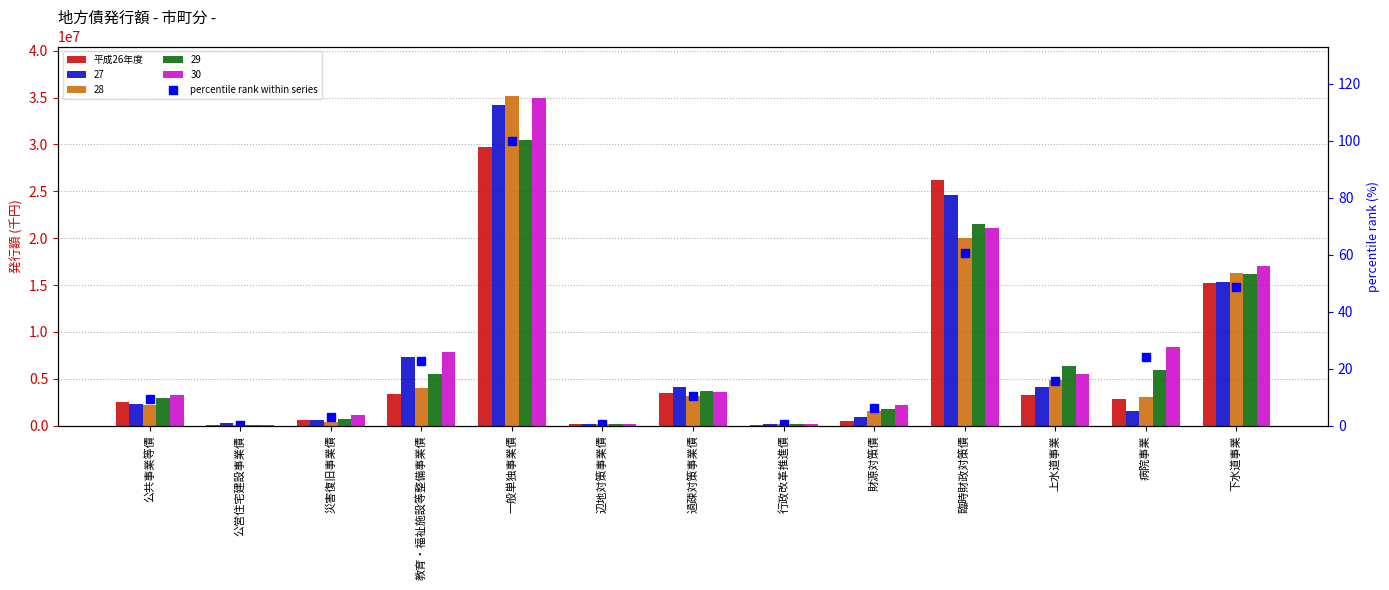

Between 下水道事業 and 過疎対策事業債, which is larger?

下水道事業